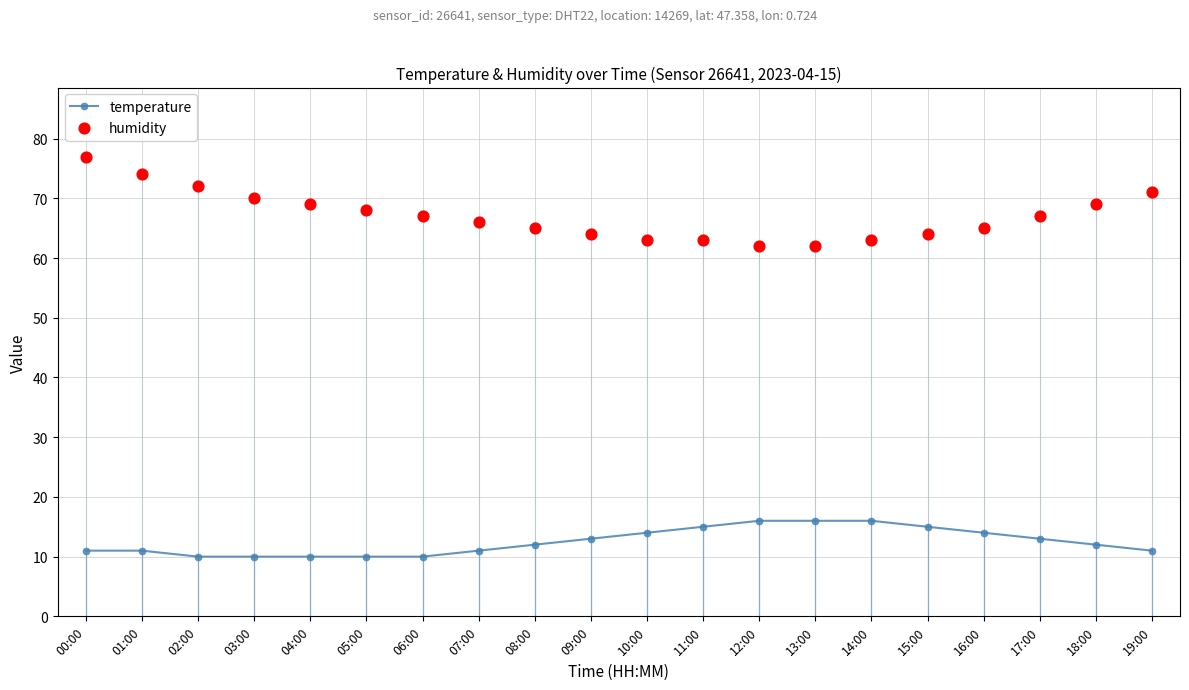

At which category is the sum across all series the highest?

00:00